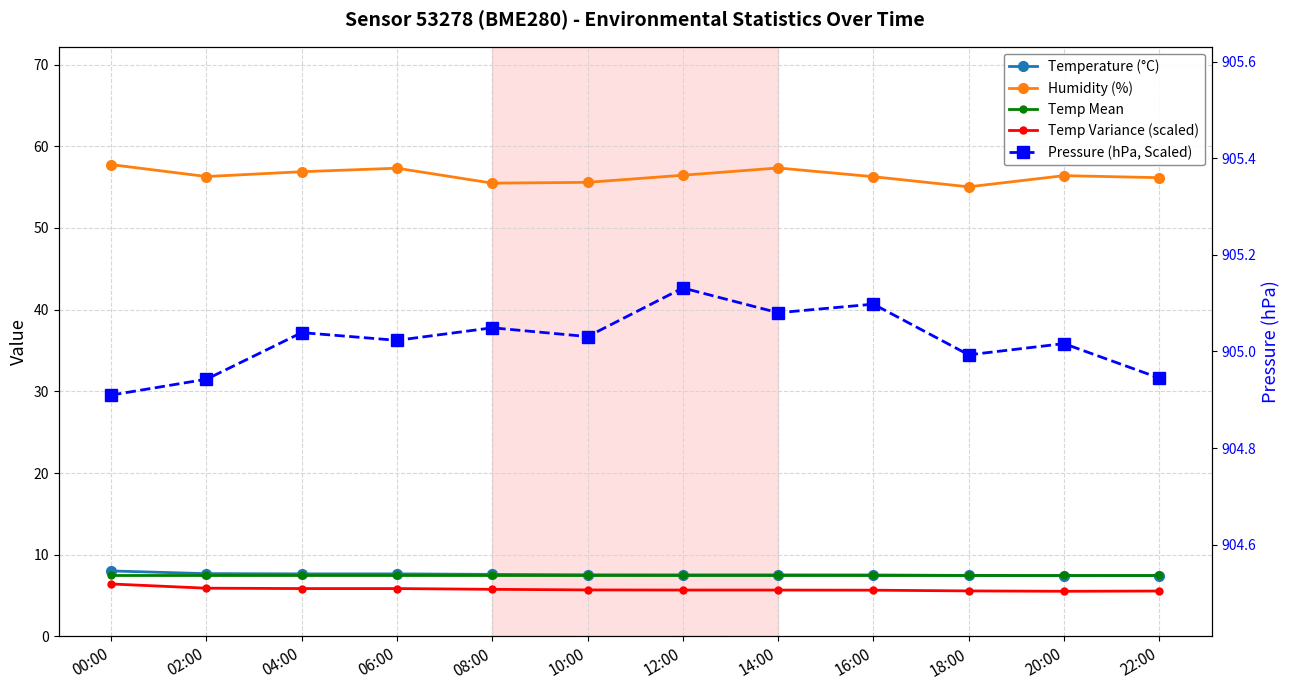

True or false: Humidity (%) and Pressure (hPa, Scaled) cross at least once.

False